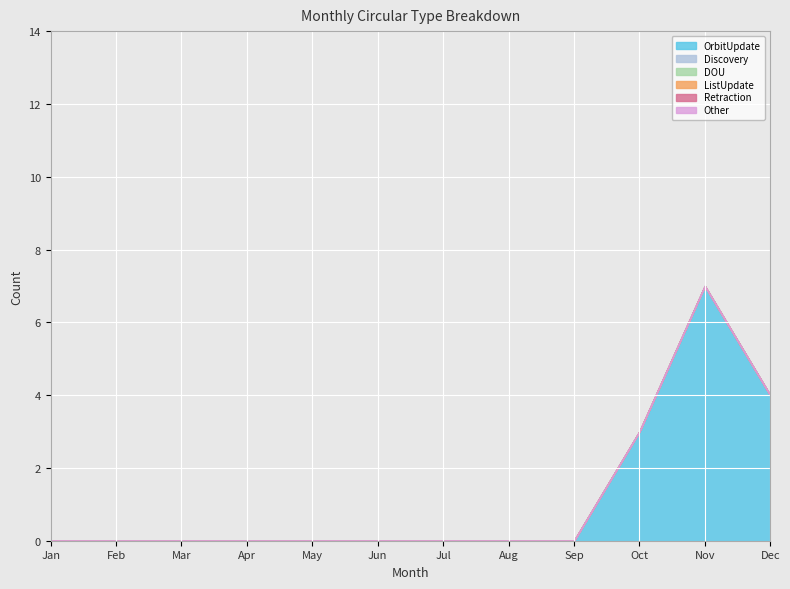

How many data points does each series have?

12